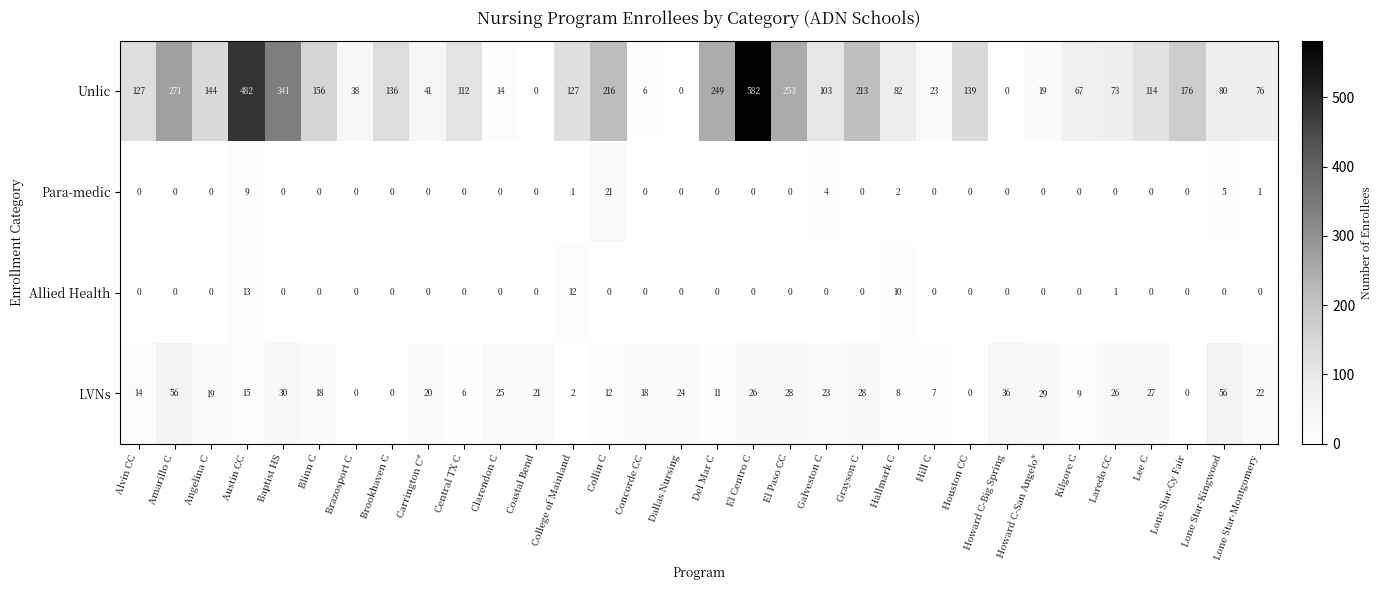

Where does the LVNs series first go above 20?

Amarillo C